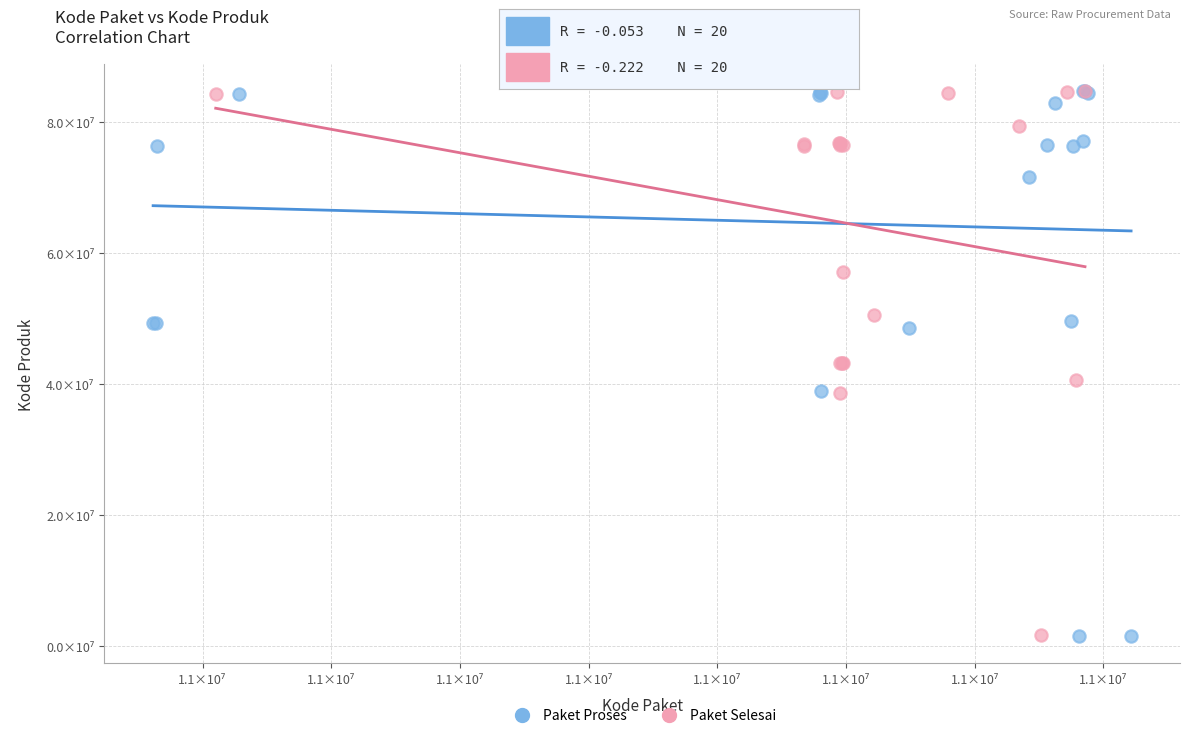

What are all the series names shown in the legend?

Paket Proses, Paket Selesai